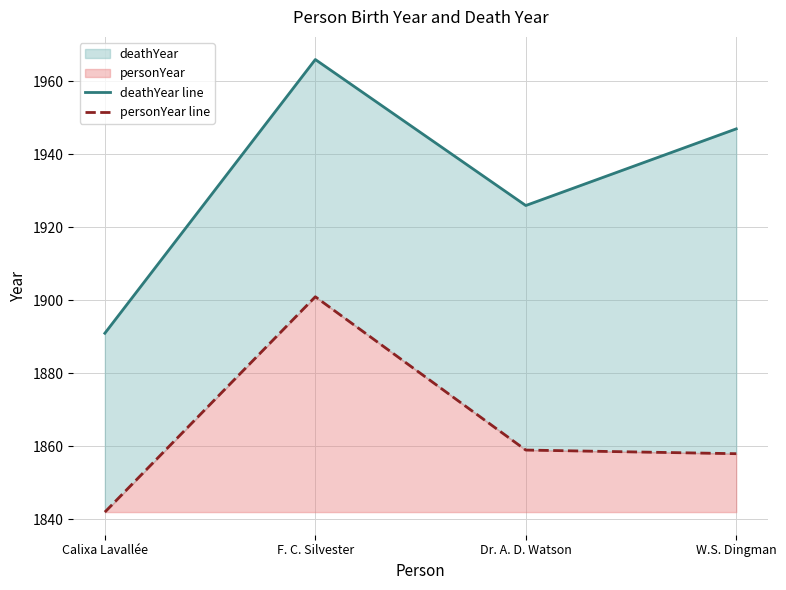

What is the value of the personYear line point at the 4th from the left?

1858